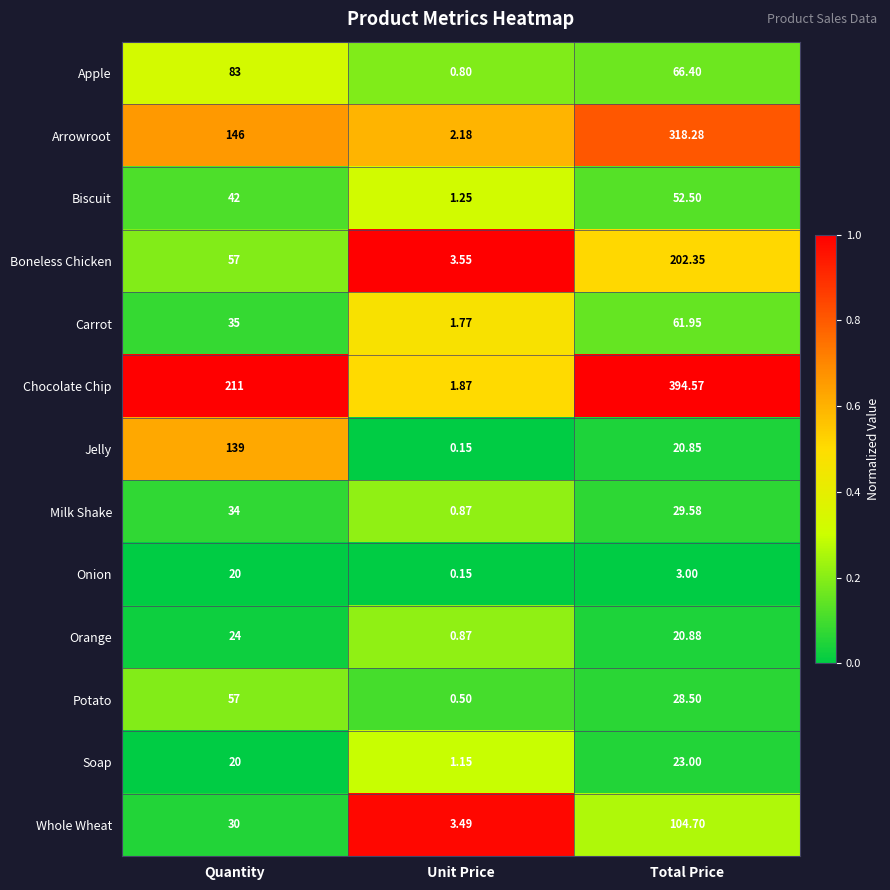

Rank the series by their maximum value, from highest to lowest.

Chocolate Chip, Arrowroot, Boneless Chicken, Jelly, Whole Wheat, Apple, Carrot, Potato, Biscuit, Milk Shake, Orange, Soap, Onion